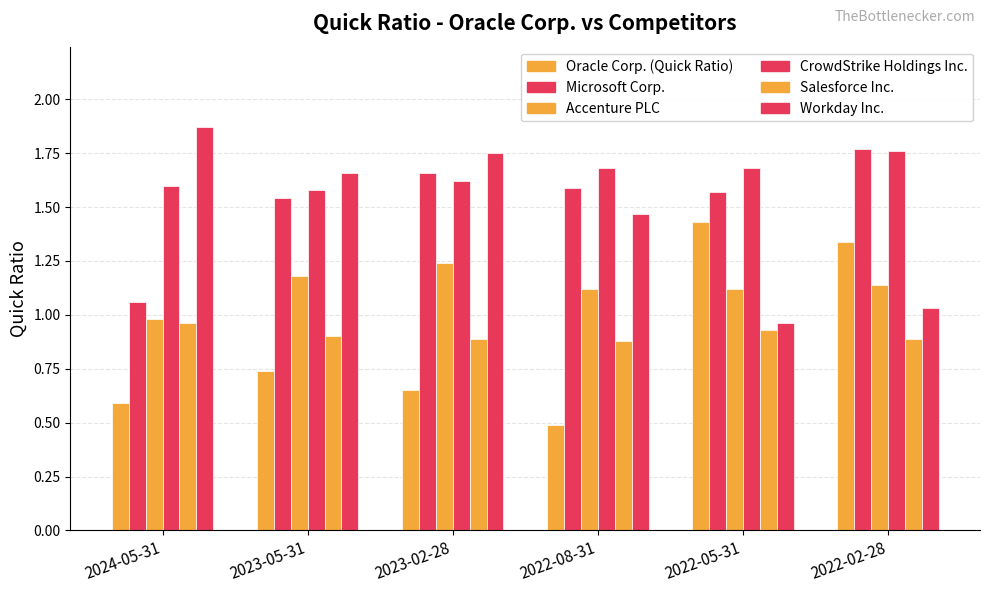

How many bars are there in total?

36